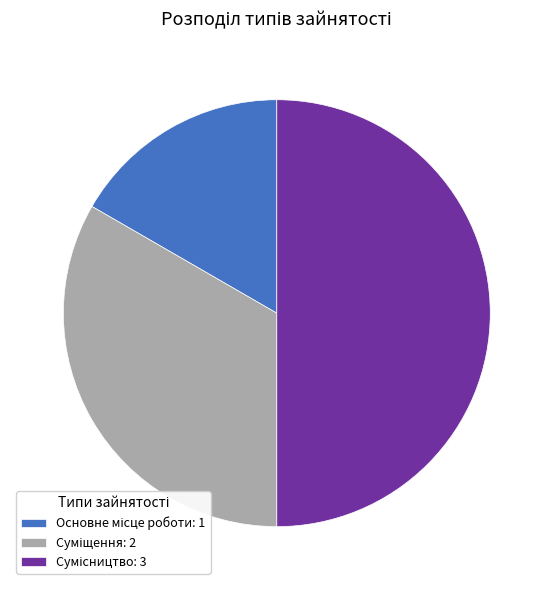

To the nearest percent, what portion does Основне місце роботи represent?

17%